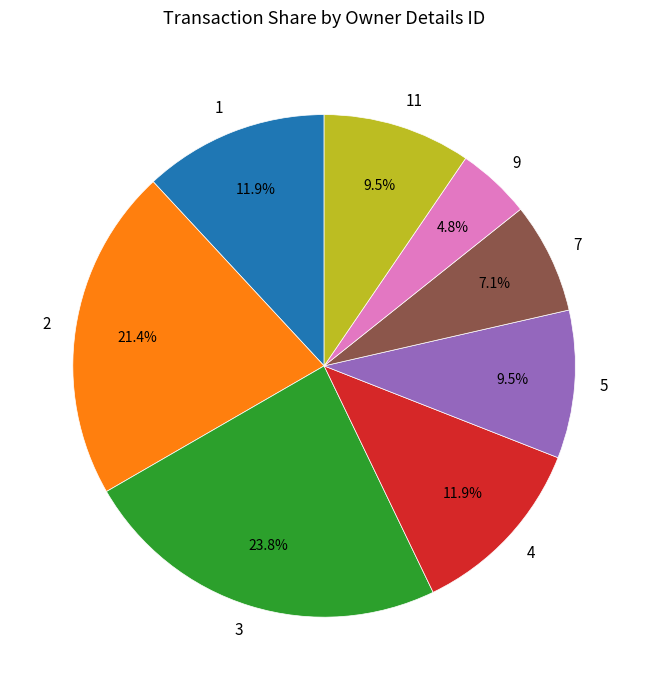

To the nearest percent, what percentage of the pie is 4?

12%